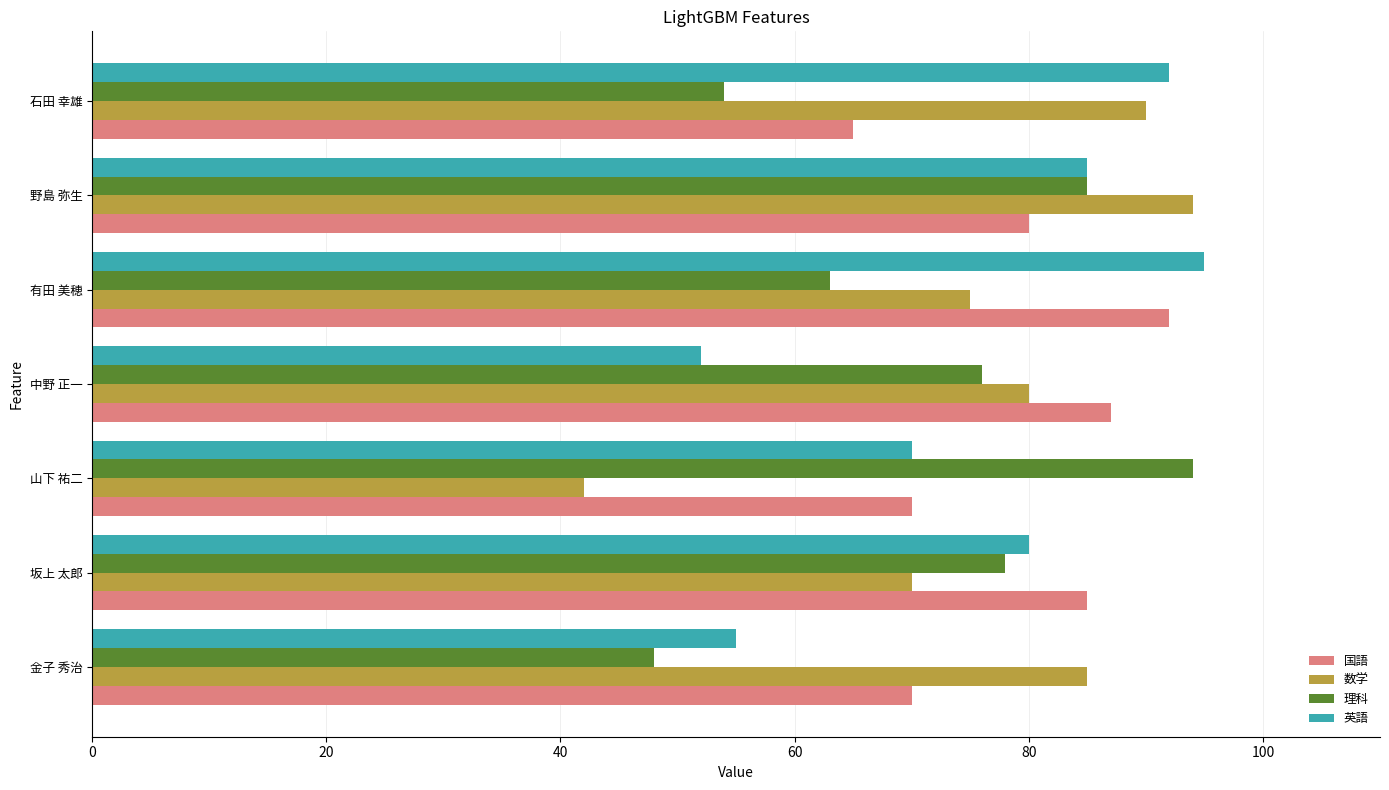

What is the difference between the maximum and minimum values in the 理科 series?

46